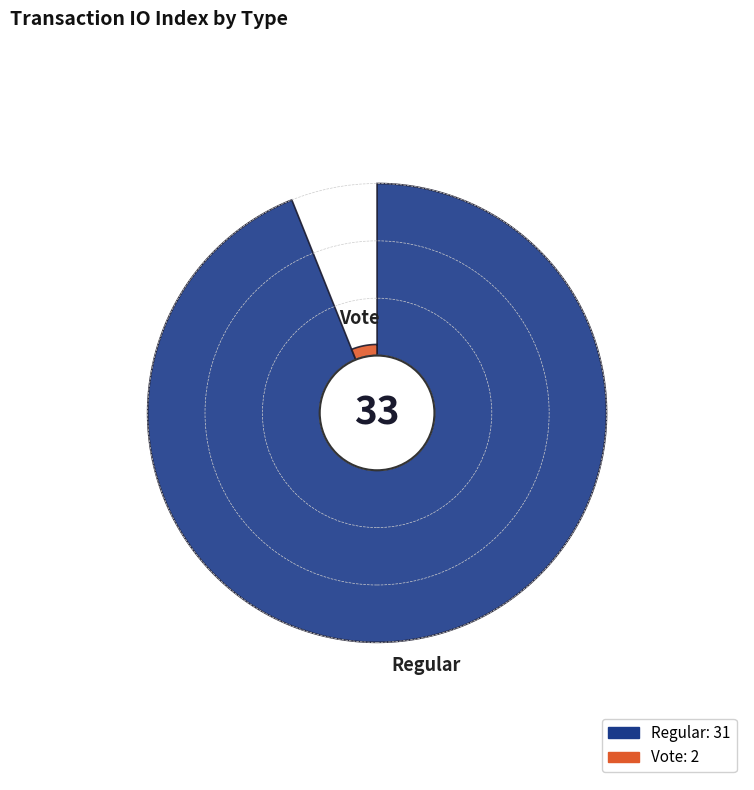

Rank the categories by value from lowest to highest.

Vote (io_index=2), Regular (io_index=31)